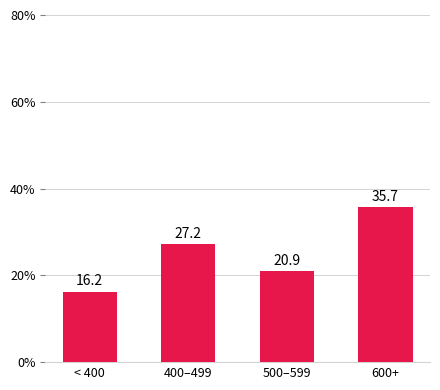

What is the change in value from < 400 to 500–599?

+4.7